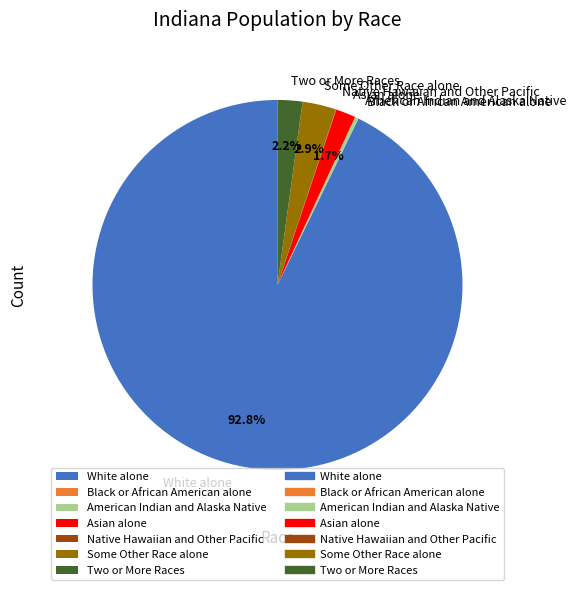

To the nearest percent, what portion does White alone represent?

93%